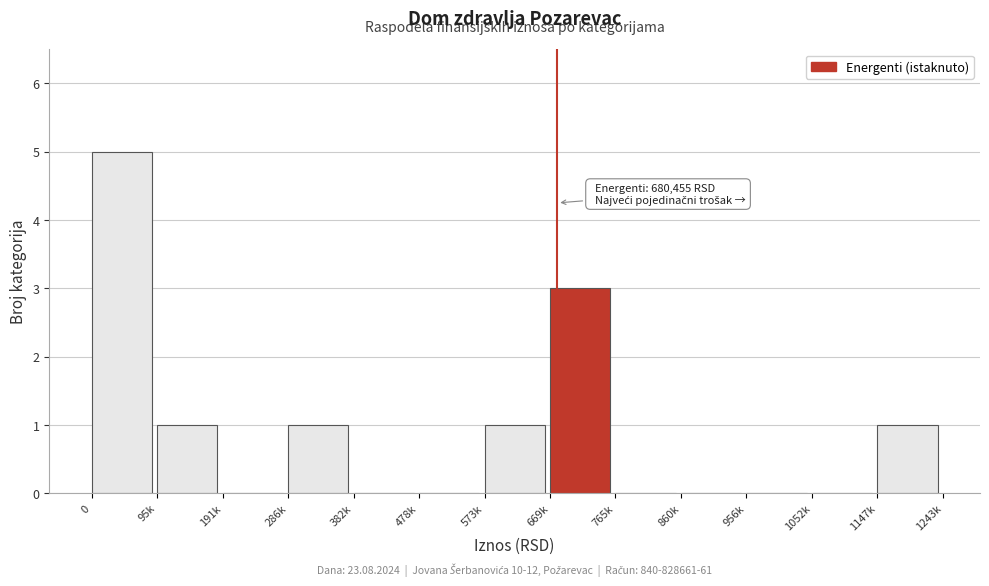

Reading left to right, extract all data points from this chart.

0=5	95k=1	191k=0	286k=1	382k=0	478k=0	573k=1	669k=3	765k=0	860k=0	956k=0	1052k=0	1147k=1